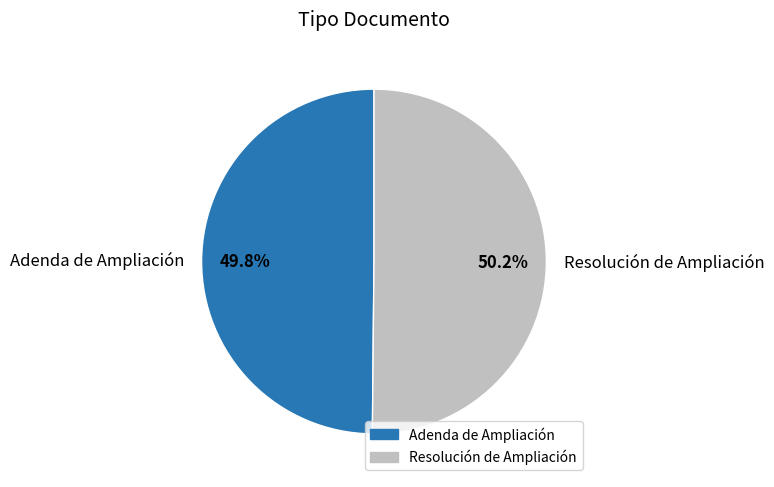

Is there any slice that represents more than half of the pie?

Yes